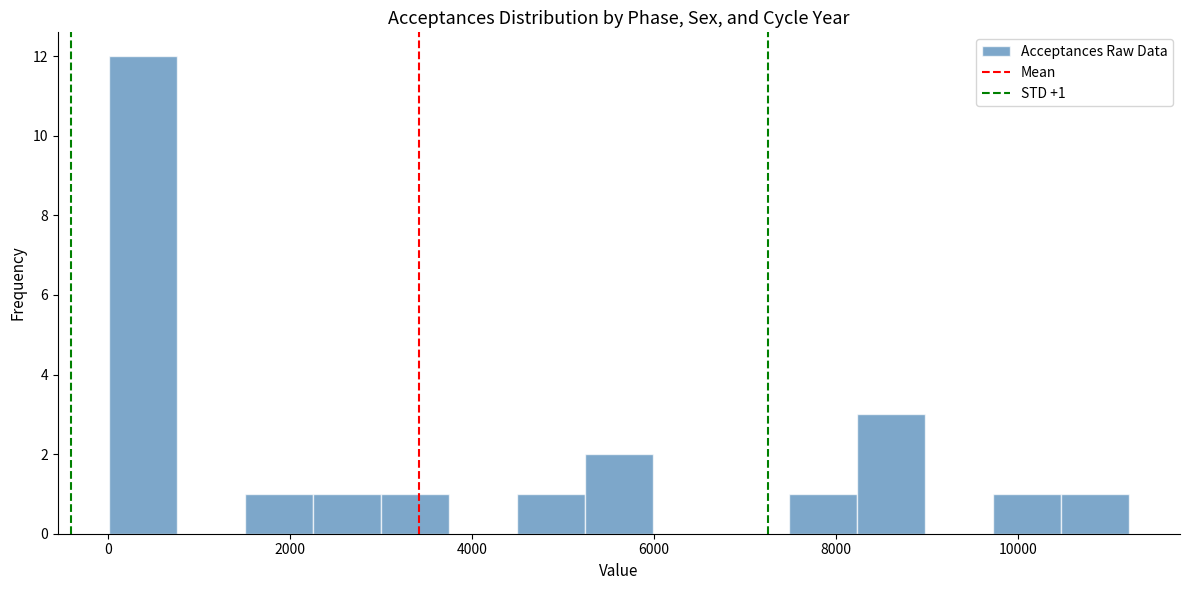

Read against the x-axis, roughly where is the centre of the tallest bar?

400